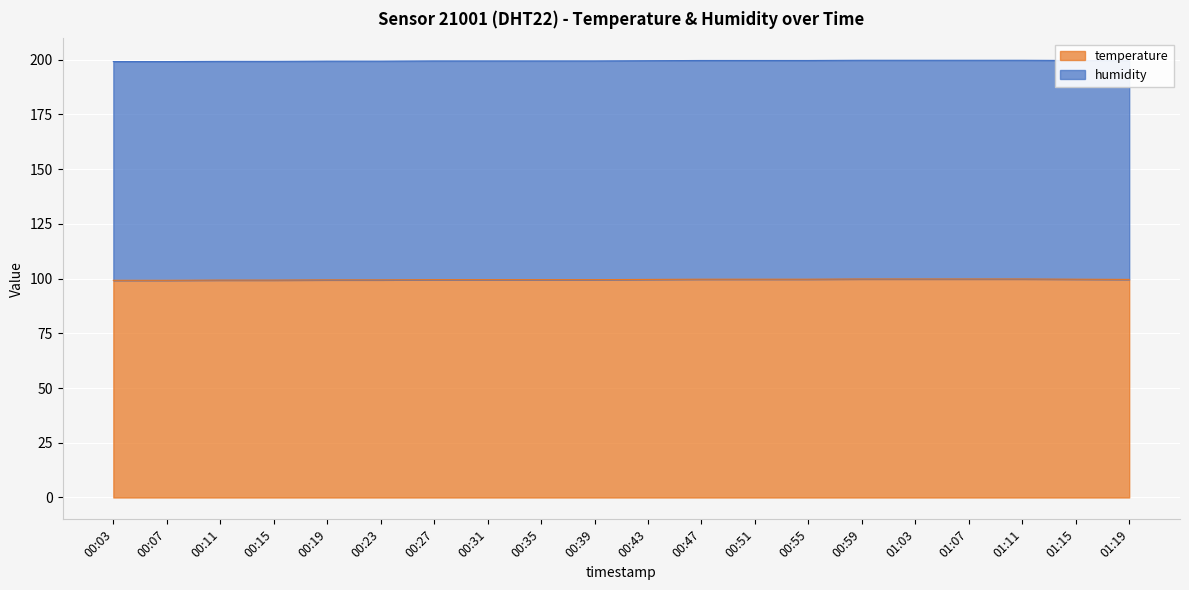

What is the label of the 14th point from the right?

00:27